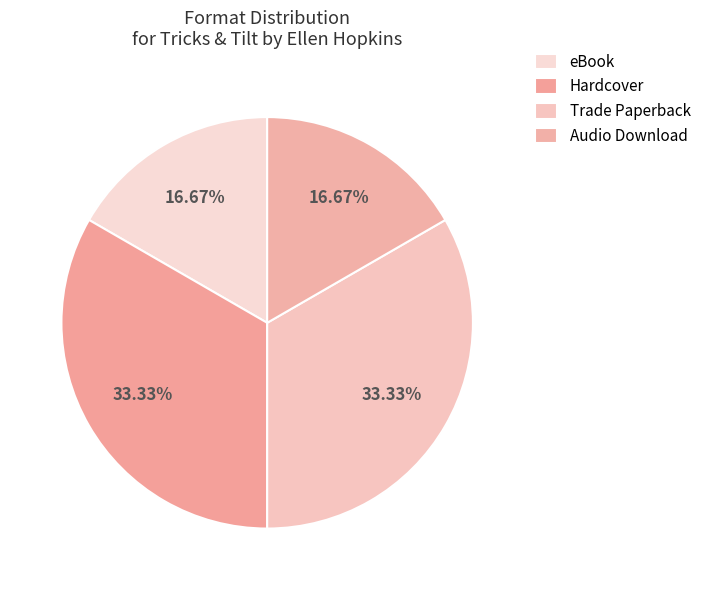

To the nearest percent, what percentage of the pie is Audio Download?

17%